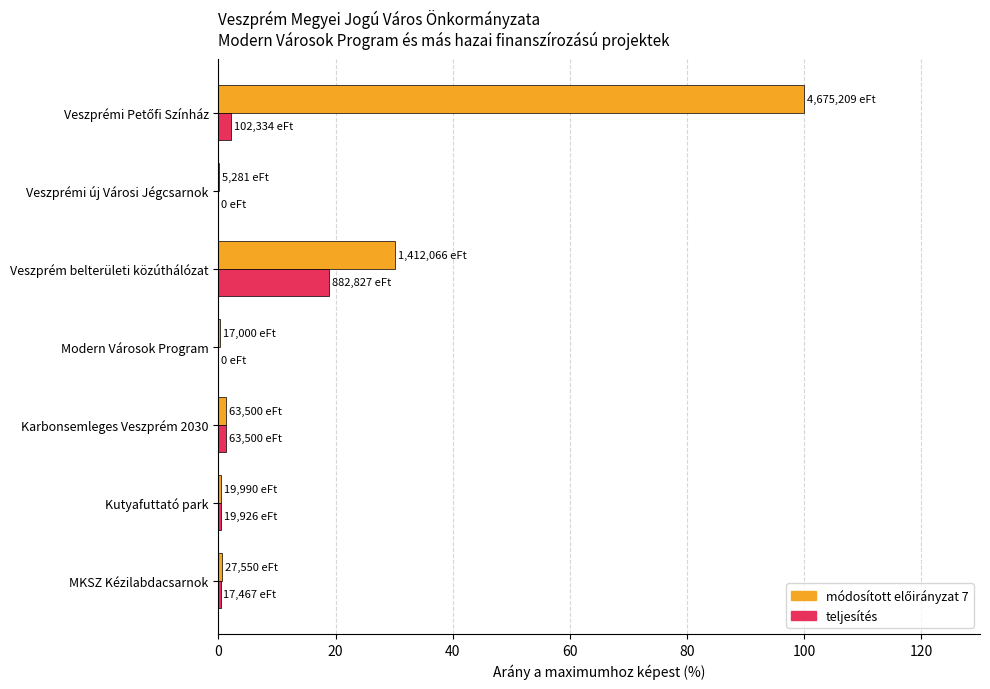

What is the maximum value for teljesítés?

18.9